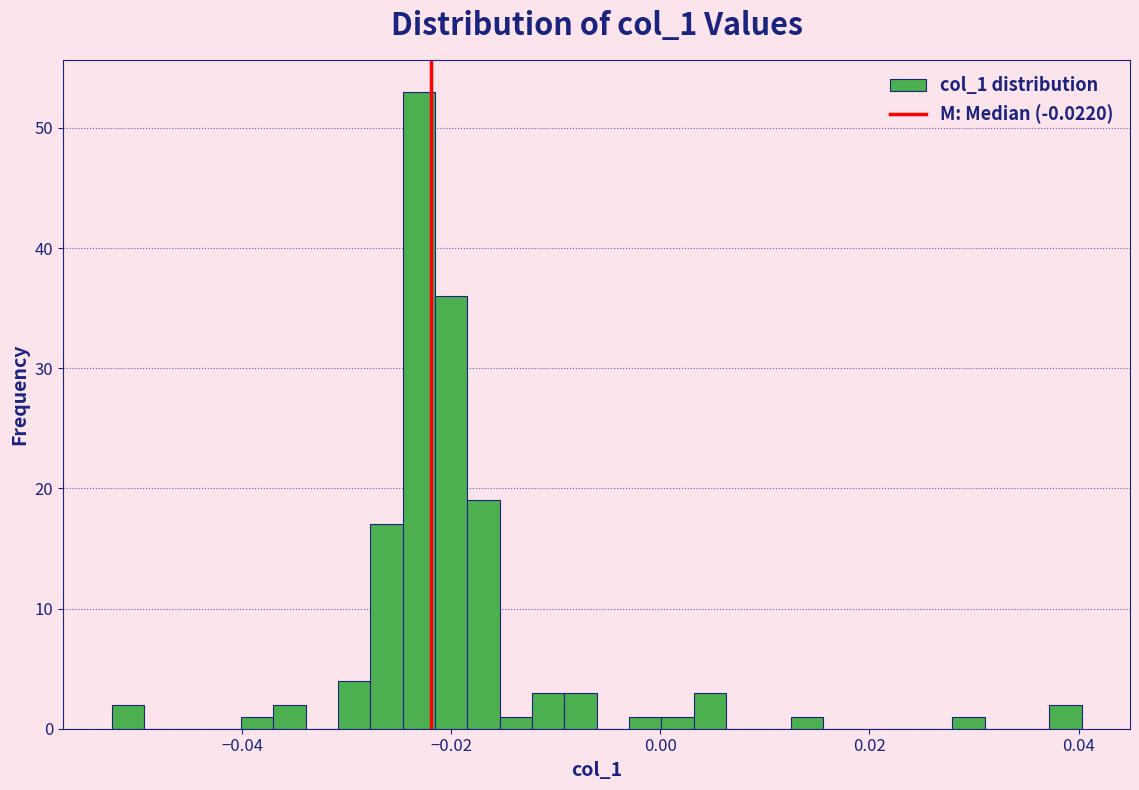

Read against the x-axis, roughly where is the centre of the tallest bar?

-0.024